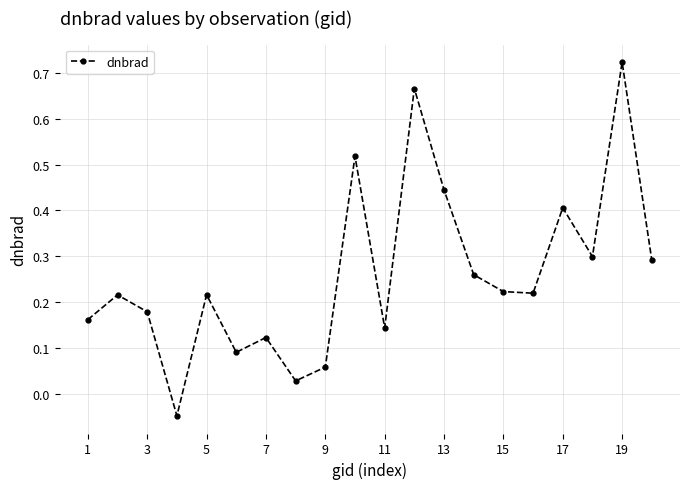

How many interior local valleys (lower than both neighbors) does the data have?

6